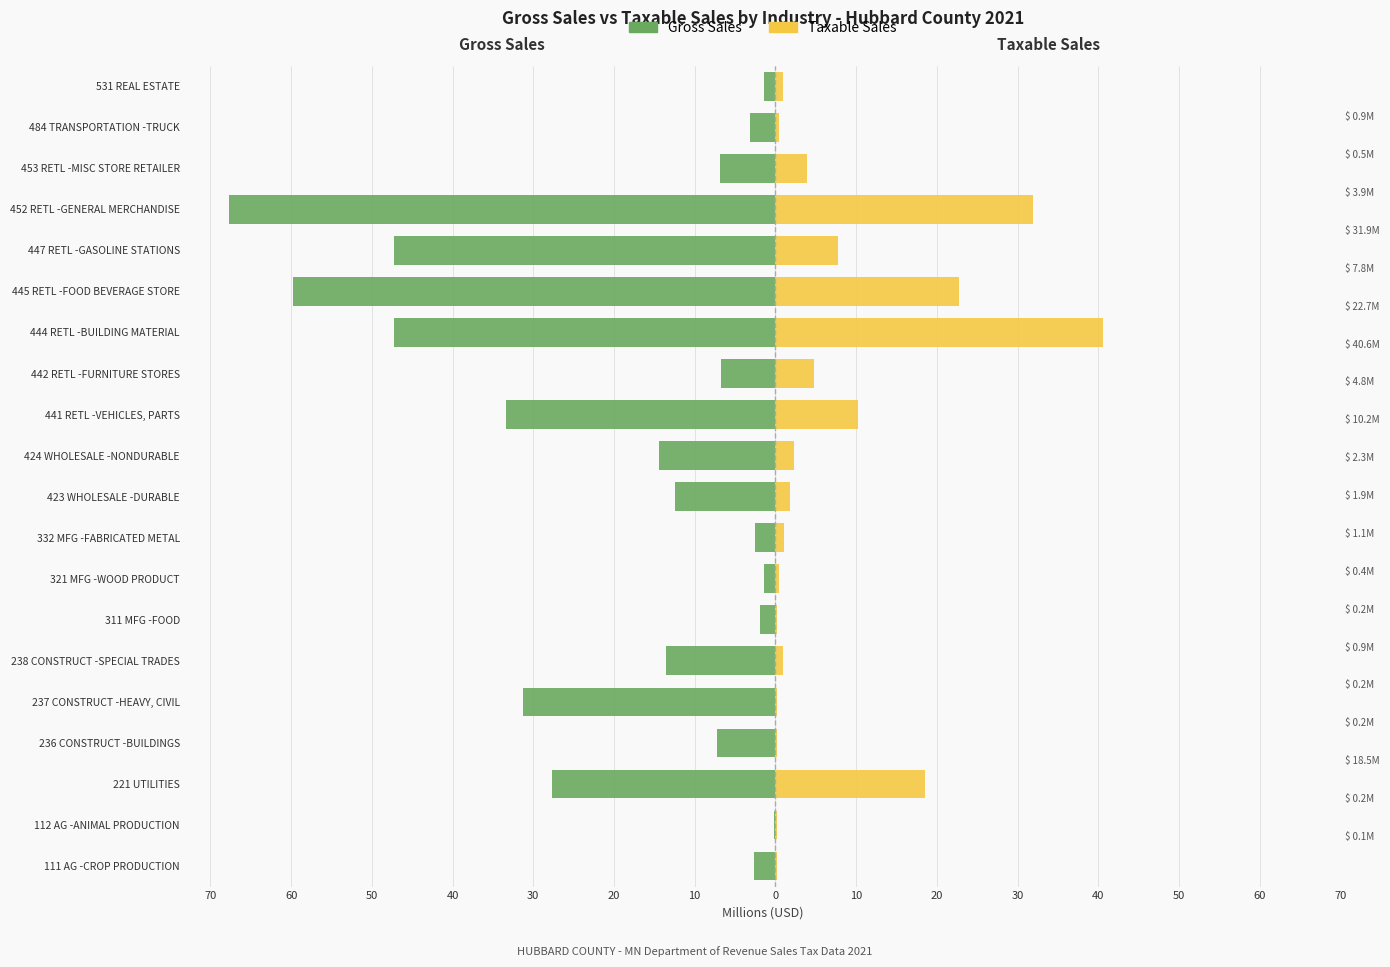

Is the value of Taxable Sales at 442 RETL -FURNITURE STORES greater than the value of Gross Sales at 452 RETL -GENERAL MERCHANDISE?

Yes